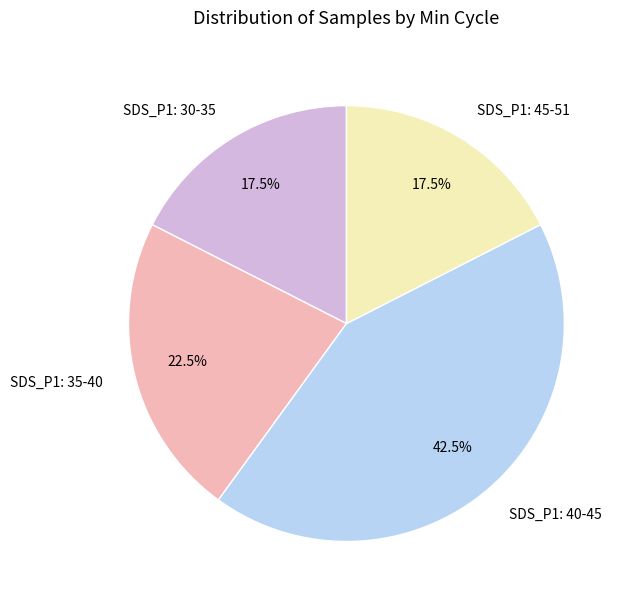

To the nearest percent, what is the average slice percentage?

25%